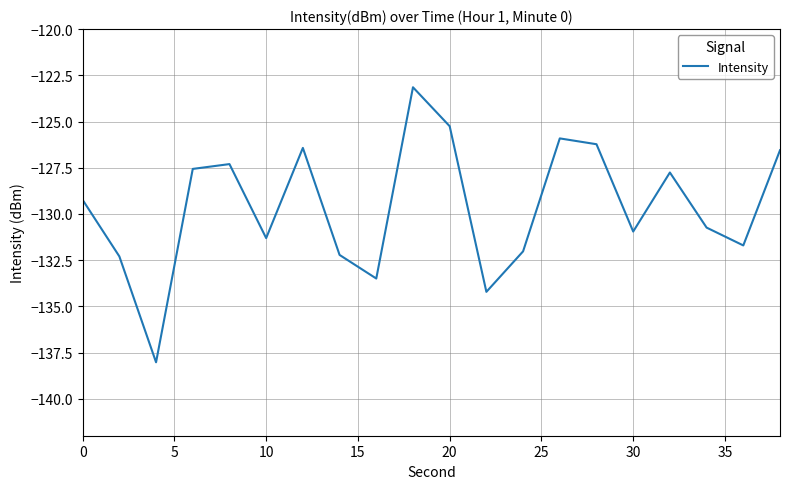

What is the maximum value shown in the chart?

-123.1